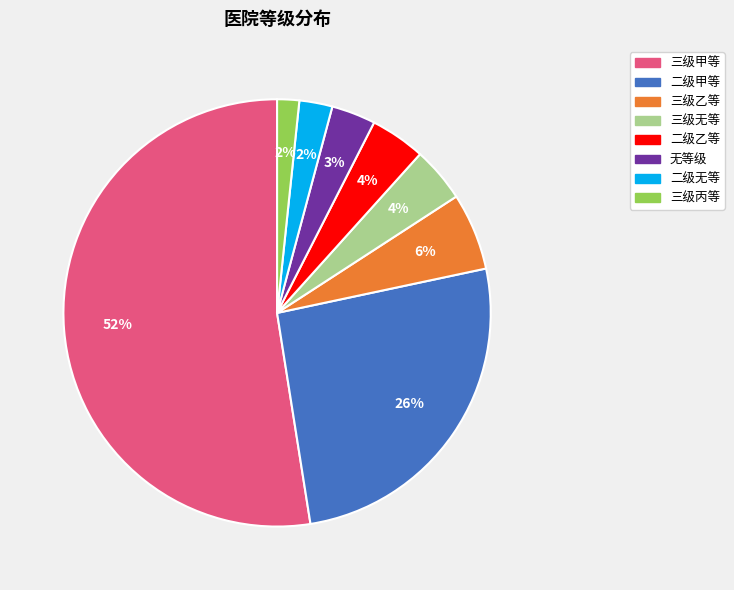

Is there any slice that represents more than half of the pie?

Yes